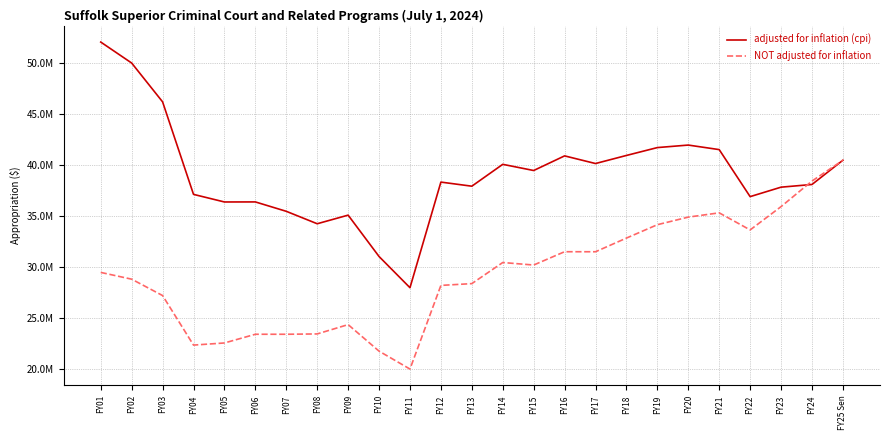

Reading left to right, list all the values displayed in this chart.

adjusted for inflation (cpi): FY01=52082786	FY02=50023519	FY03=46212581	FY04=37131058	FY05=36384457	FY06=36389440	FY07=35467671	FY08=34247026	FY09=35091981	FY10=31031701	FY11=27968313	FY12=38335684	FY13=37933722	FY14=40079914	FY15=39473665	FY16=40909407	FY17=40158208	FY18=40951277	FY19=41724732	FY20=41970935	FY21=41525236	FY22=36908473	FY23=37837842	FY24=38101127	FY25 Sen=40482752
NOT adjusted for inflation: FY01=29469760	FY02=28805779	FY03=27197515	FY04=22334792	FY05=22543267	FY06=23398071	FY07=23398071	FY08=23430942	FY09=24345281	FY10=21740332	FY11=19982869	FY12=28194577	FY13=28369158	FY14=30440597	FY15=30194667	FY16=31500830	FY17=31497680	FY18=32839737	FY19=34153663	FY20=34898168	FY21=35317910	FY22=33640028	FY23=35926900	FY24=38437953	FY25 Sen=40482752